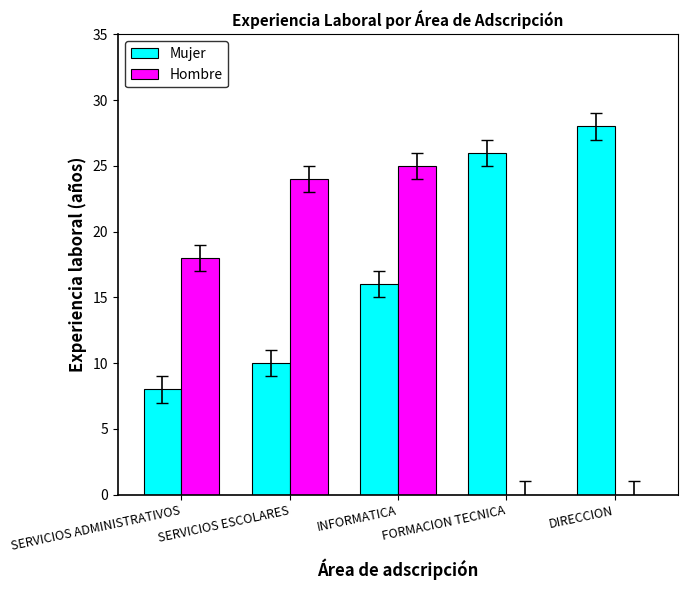

What are all the series names shown in the legend?

Mujer, Hombre